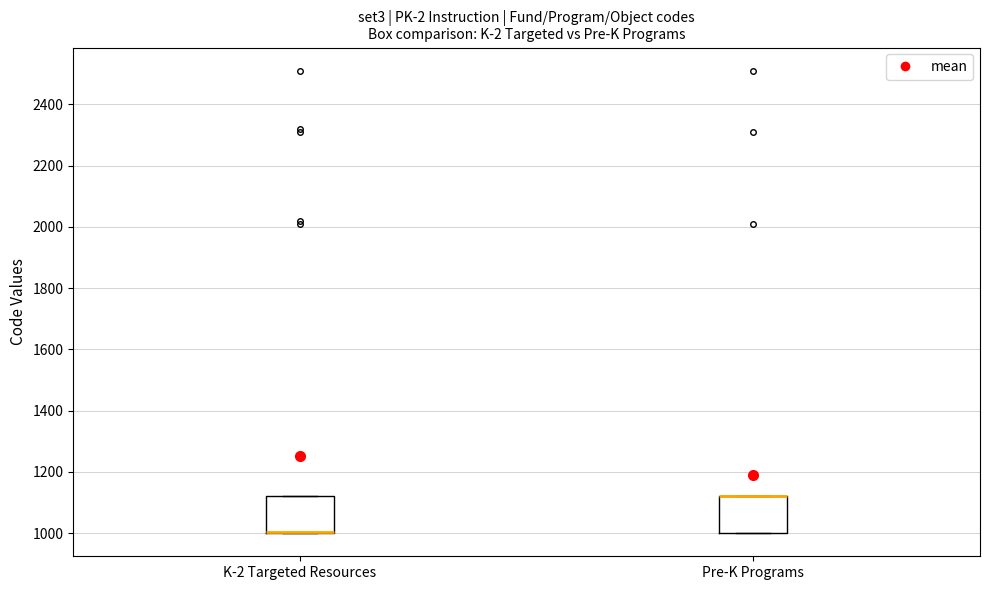

Reading left to right, transcribe this box plot: for each box, give where its median line is, the range the box spans, and where its two whiskers end, as read against the y-axis. The values are not printed on the chart, so give them approximately, as read against the axis.

K-2 Targeted Resources: median 1000 (drawn on the box's lower edge), box 1000 to 1120, whiskers 1000 to 1120
Pre-K Programs: median 1120 (drawn on the box's upper edge), box 1000 to 1120, whiskers 1000 to 1120